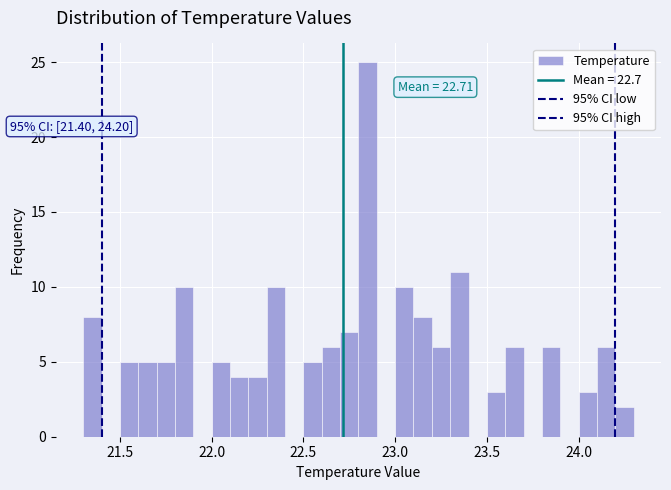

Around what value on the x-axis is the tallest bar? Give the approximate position of its centre, as read against the axis.

22.85